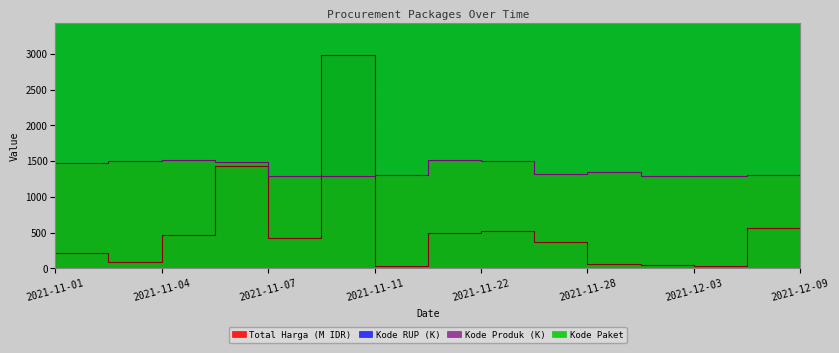

Read the Kode RUP value at 2021-12-07.

30089.0